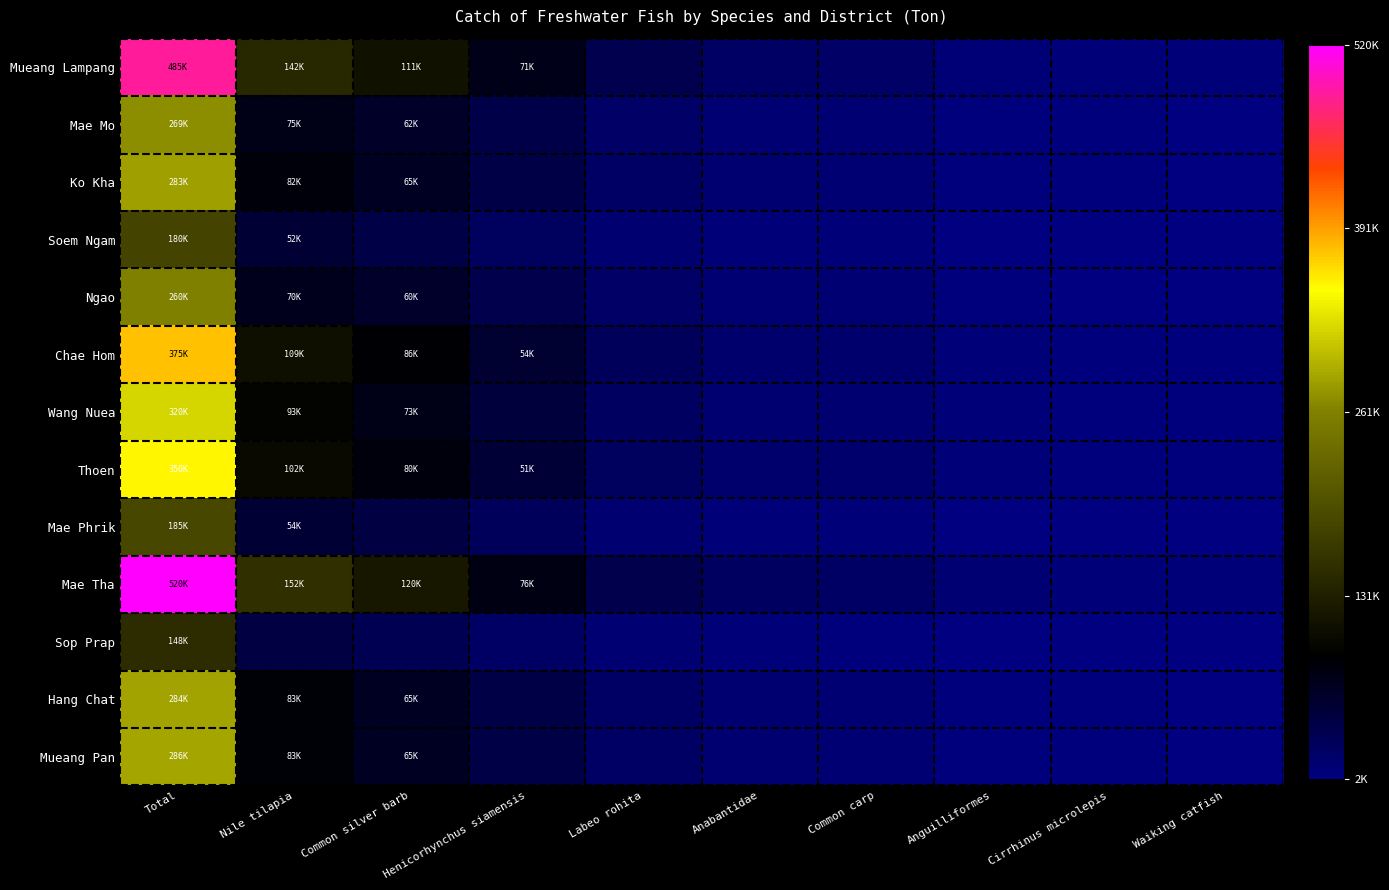

Reading left to right, transcribe all the data shown in this chart.

Mueang Lampang: Total=485943	Nile tilapia=142229	Common silver barb=111953	Henicorhynchus siamensis=71095	Labeo rohita=35270	Anabantidae=21059	Common carp=19916	Anguilliformes=10182	Cirrhinus microlepis=7609	Waiking catfish=6937
Mae Mo: Total=269805	Nile tilapia=75003	Common silver barb=62158	Henicorhynchus siamensis=39473	Labeo rohita=19582	Anabantidae=11692	Common carp=11058	Anguilliformes=5653	Cirrhinus microlepis=4225	Waiking catfish=3851
Ko Kha: Total=283566	Nile tilapia=82996	Common silver barb=65329	Henicorhynchus siamensis=41487	Labeo rohita=20581	Anabantidae=12288	Common carp=11622	Anguilliformes=5942	Cirrhinus microlepis=4440	Waiking catfish=4048
Soem Ngam: Total=180451	Nile tilapia=52816	Common silver barb=41573	Henicorhynchus siamensis=26401	Labeo rohita=13097	Anabantidae=7820	Common carp=7396	Anguilliformes=3781	Cirrhinus microlepis=2826	Waiking catfish=2576
Ngao: Total=260723	Nile tilapia=70032	Common silver barb=60066	Henicorhynchus siamensis=38145	Labeo rohita=18923	Anabantidae=11299	Common carp=10685	Anguilliformes=5463	Cirrhinus microlepis=4082	Waiking catfish=3722
Chae Hom: Total=375764	Nile tilapia=109981	Common silver barb=86569	Henicorhynchus siamensis=54976	Labeo rohita=27273	Anabantidae=16284	Common carp=15400	Anguilliformes=7873	Cirrhinus microlepis=5884	Waiking catfish=5364
Wang Nuea: Total=320078	Nile tilapia=93683	Common silver barb=73740	Henicorhynchus siamensis=46829	Labeo rohita=23231	Anabantidae=13871	Common carp=13118	Anguilliformes=6707	Cirrhinus microlepis=5012	Waiking catfish=4569
Thoen: Total=350903	Nile tilapia=102705	Common silver barb=80842	Henicorhynchus siamensis=51338	Labeo rohita=25468	Anabantidae=15207	Common carp=14381	Anguilliformes=7352	Cirrhinus microlepis=5495	Waiking catfish=5009
Mae Phrik: Total=185497	Nile tilapia=54293	Common silver barb=42735	Henicorhynchus siamensis=27139	Labeo rohita=13463	Anabantidae=8039	Common carp=7602	Anguilliformes=3887	Cirrhinus microlepis=2905	Waiking catfish=2648
Mae Tha: Total=520896	Nile tilapia=152460	Common silver barb=120005	Henicorhynchus siamensis=76209	Labeo rohita=37806	Anabantidae=22573	Common carp=21348	Anguilliformes=10914	Cirrhinus microlepis=8156	Waiking catfish=7436
Sop Prap: Total=148159	Nile tilapia=43364	Common silver barb=34133	Henicorhynchus siamensis=21676	Labeo rohita=10753	Anabantidae=6421	Common carp=6072	Anguilliformes=3104	Cirrhinus microlepis=2320	Waiking catfish=2115
Hang Chat: Total=284759	Nile tilapia=83345	Common silver barb=65603	Henicorhynchus siamensis=41661	Labeo rohita=20668	Anabantidae=12340	Common carp=11670	Anguilliformes=5967	Cirrhinus microlepis=4459	Waiking catfish=4065
Mueang Pan: Total=286135	Nile tilapia=83748	Common silver barb=65920	Henicorhynchus siamensis=41863	Labeo rohita=20768	Anabantidae=12400	Common carp=11727	Anguilliformes=5995	Cirrhinus microlepis=4480	Waiking catfish=4085